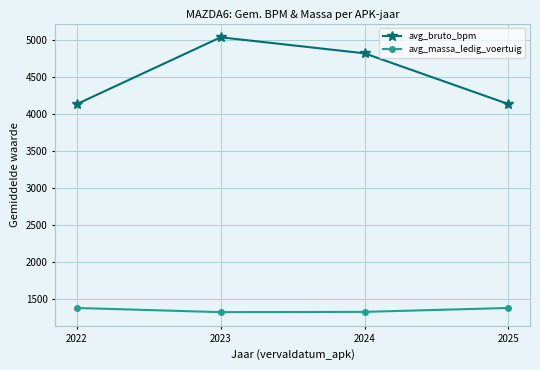

At which category does avg_bruto_bpm reach its first local peak?

2023